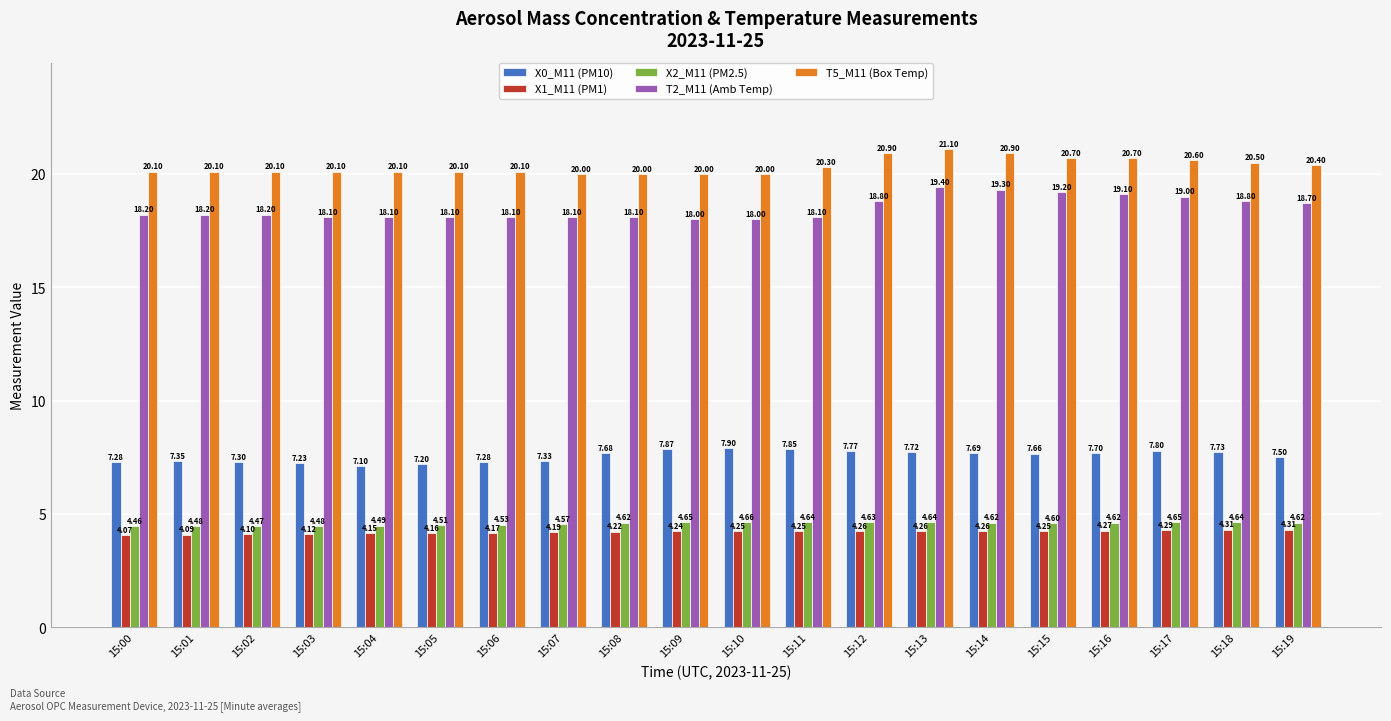

What are all the series names shown in the legend?

X0_M11 (PM10), X1_M11 (PM1), X2_M11 (PM2.5), T2_M11 (Amb Temp), T5_M11 (Box Temp)